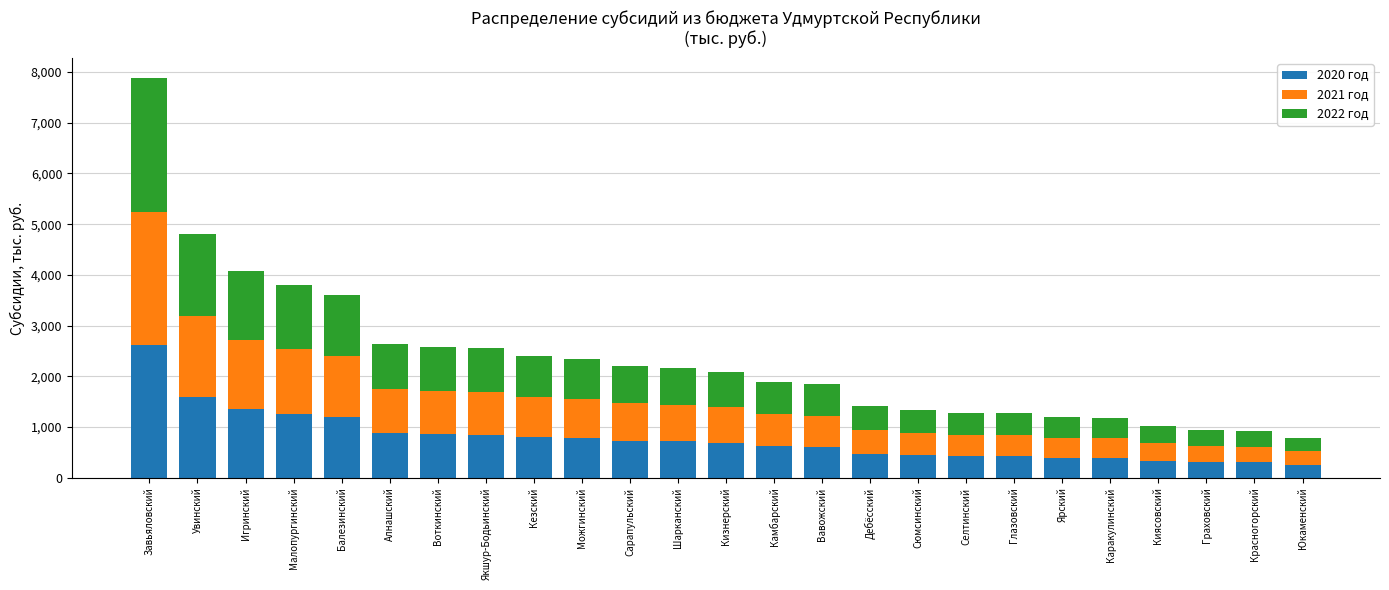

What is the sum of the 2020 год values at Дебёсский and Балезинский?

1672.2